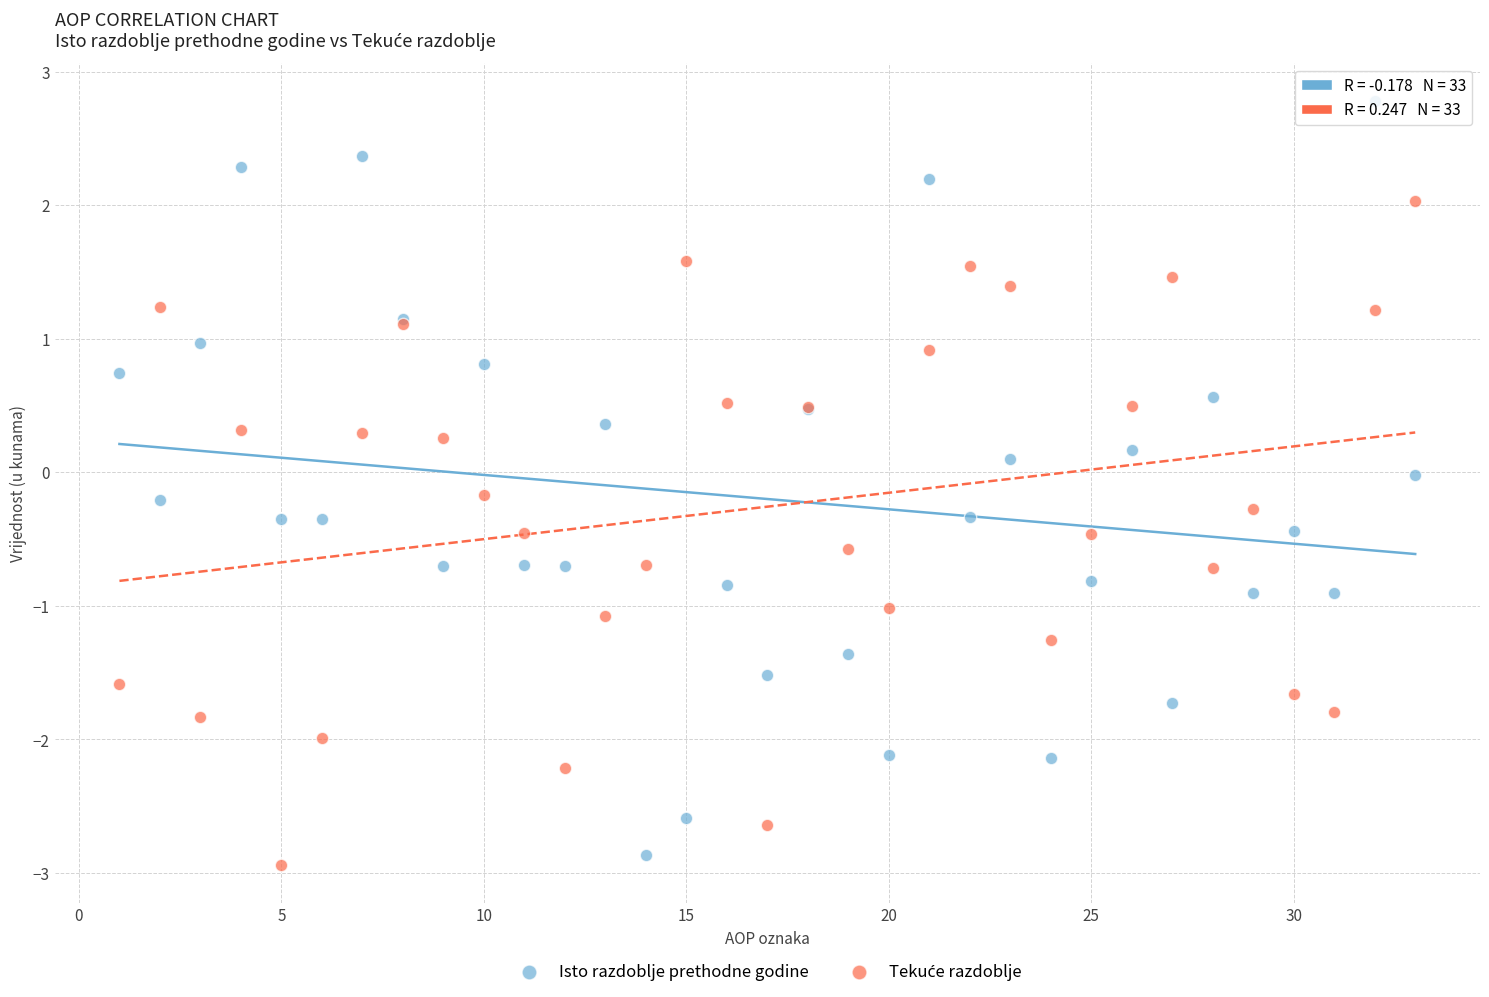

Which series reaches the maximum Y coordinate?

Isto razdoblje prethodne godine